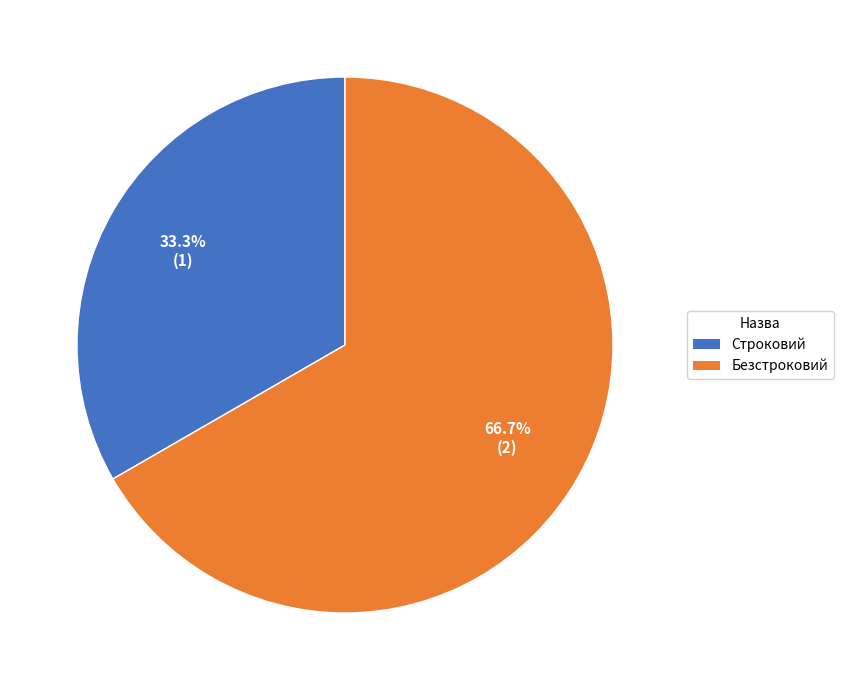

The Строковий slice represents 40% of the pie. True or false?

False